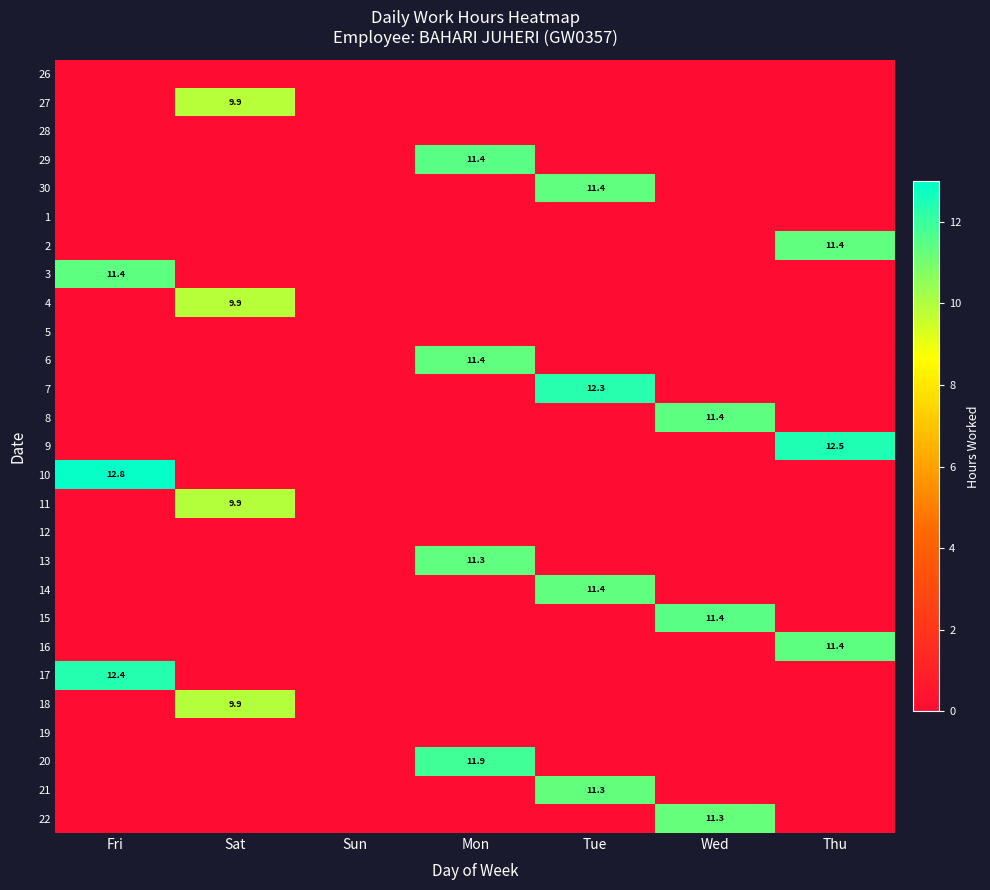

What is the total value across all series at Mon?

46.0